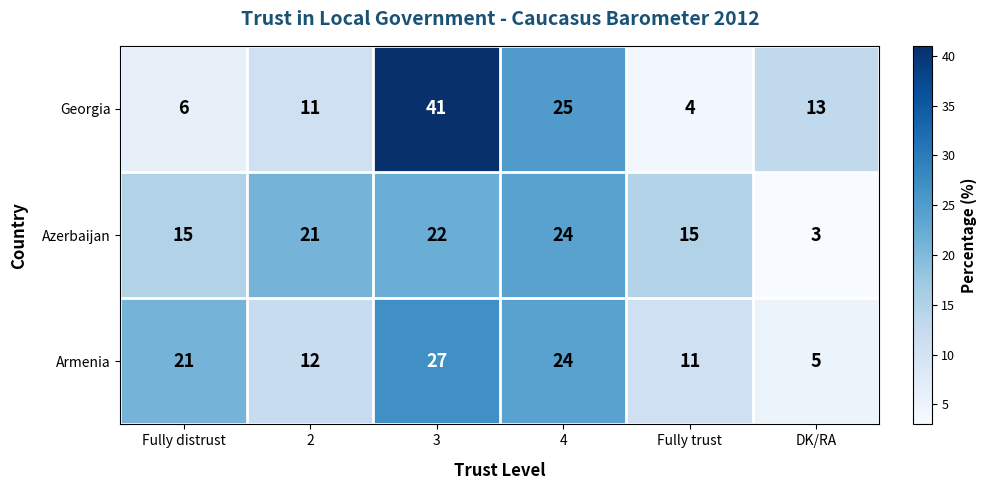

How many categories are shown in the chart?

6